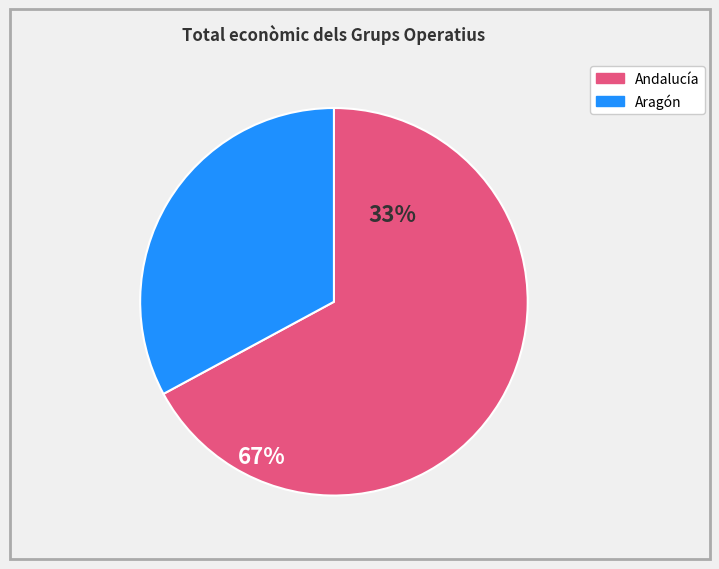

Is there any slice that represents more than half of the pie?

Yes